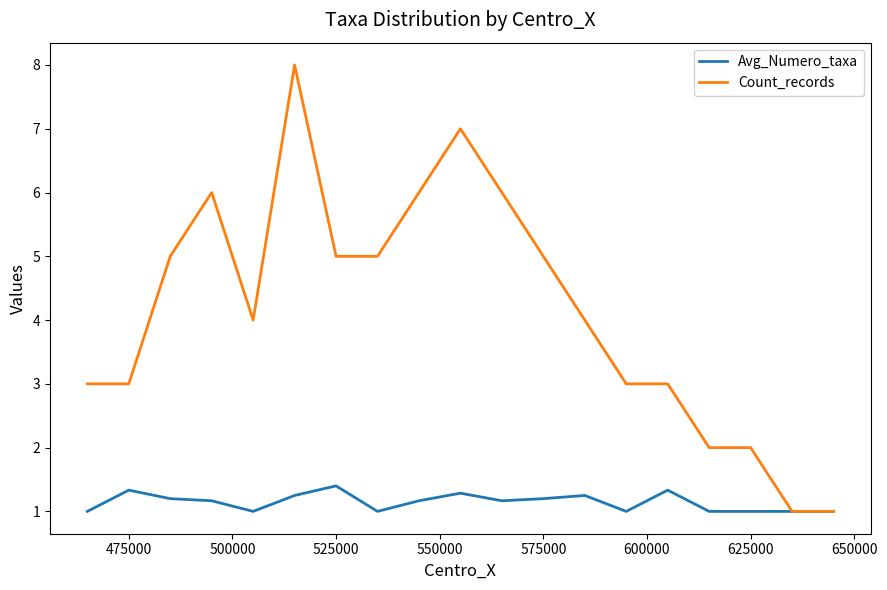

What is the difference between the maximum and minimum values in the Count_records series?

7.0